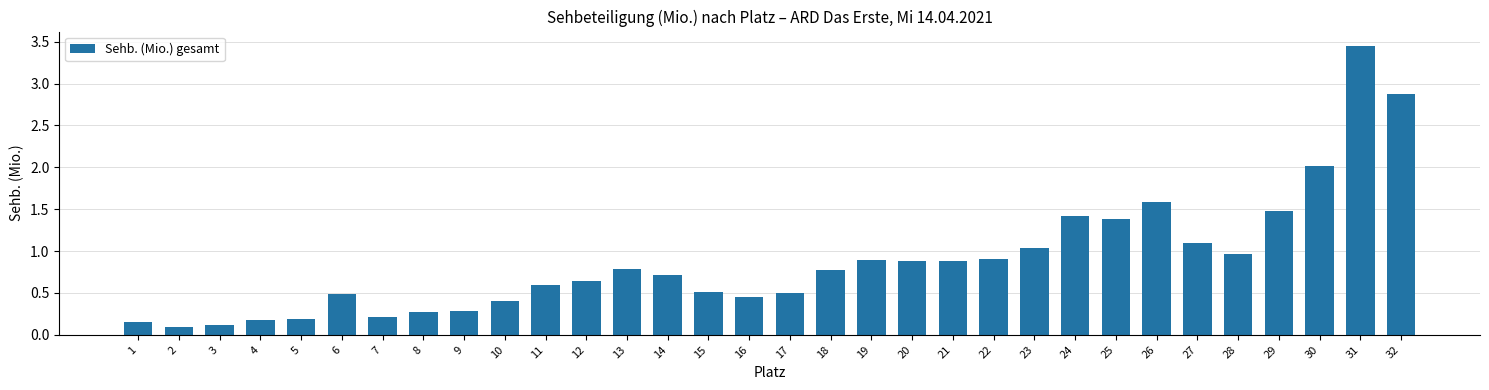

The value at 14 is 1.1. True or false?

False